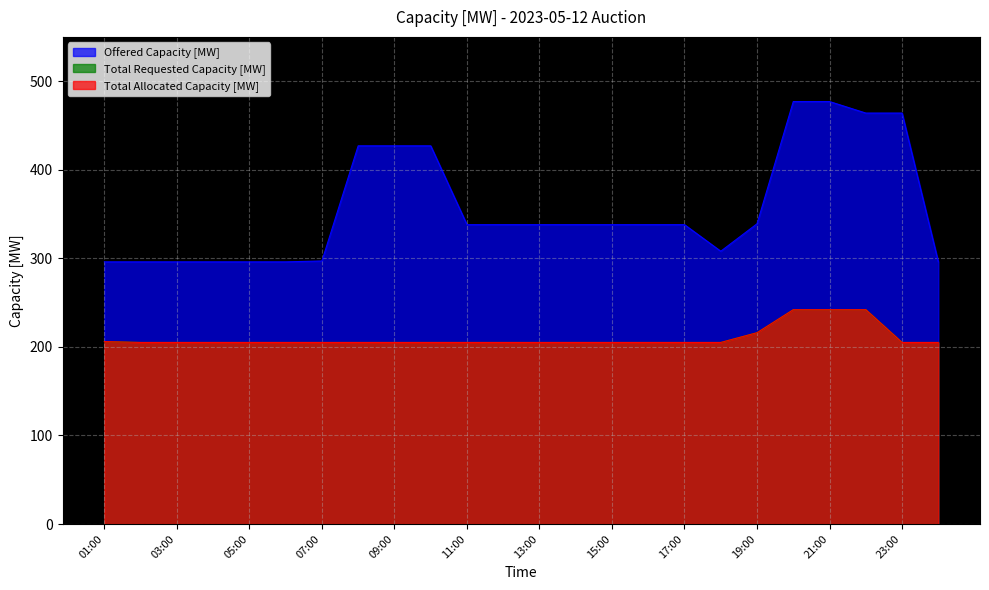

Does the chart have visible grid lines?

Yes